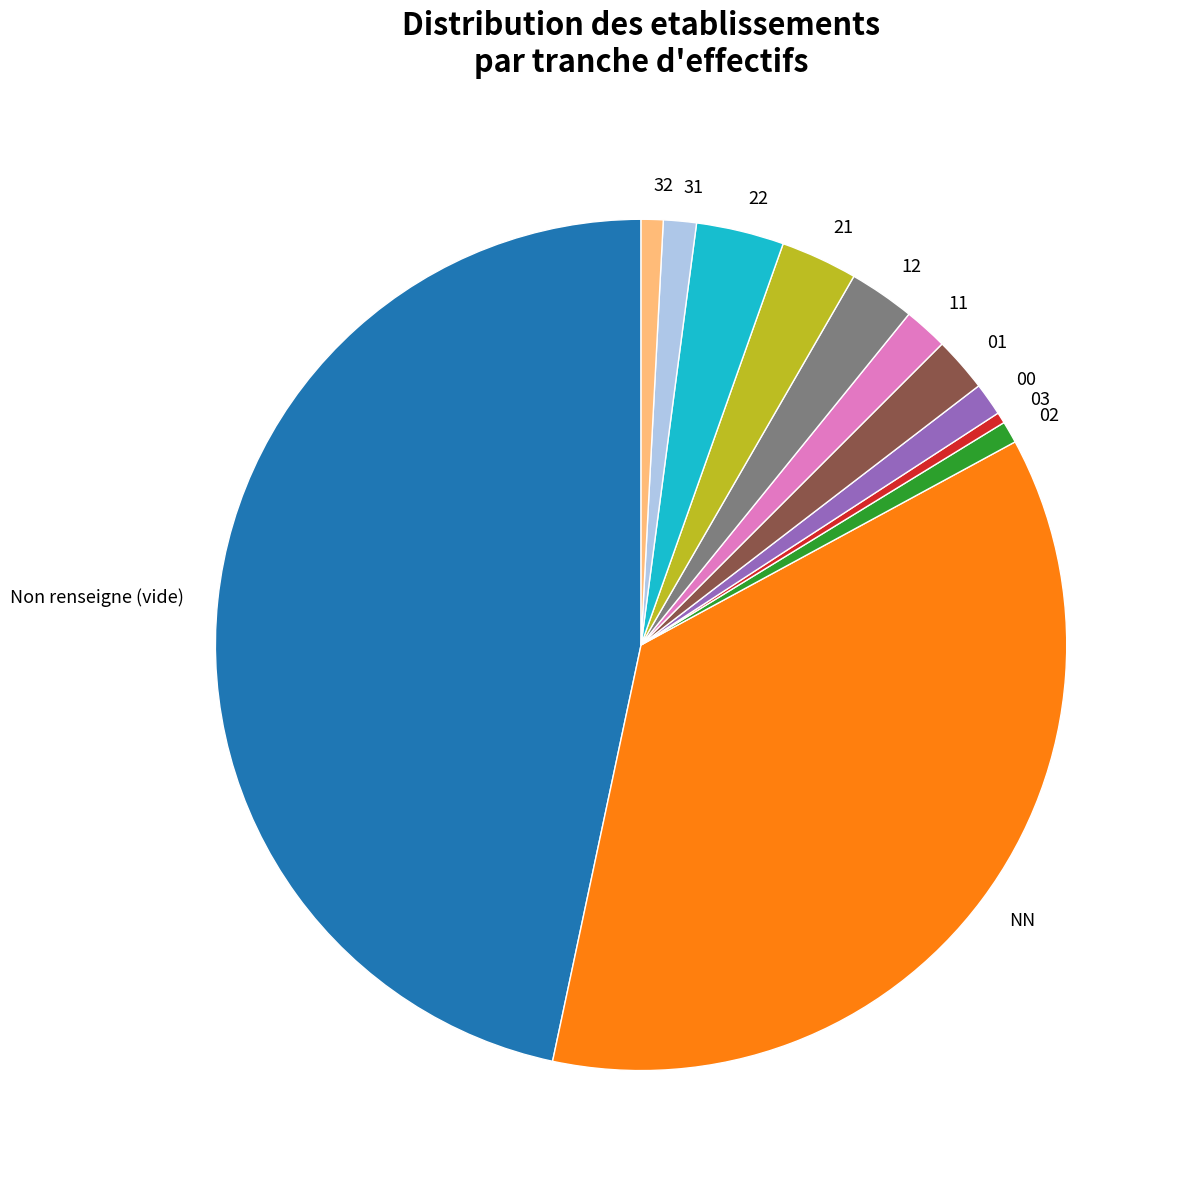

How many segments does this pie chart have?

12